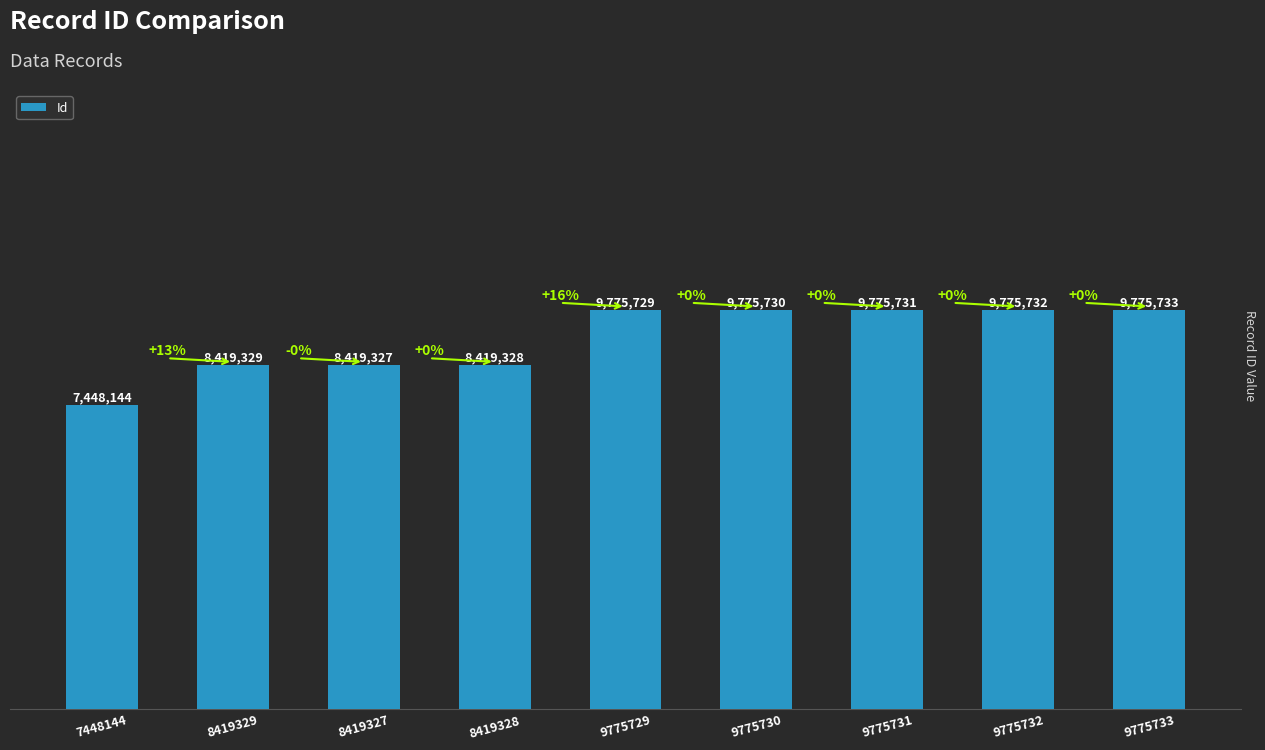

Are the bars horizontal?

No